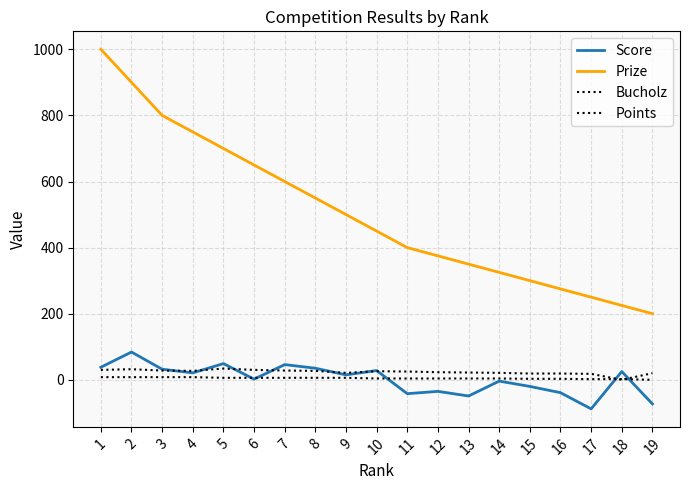

How many lines are shown in the chart?

4